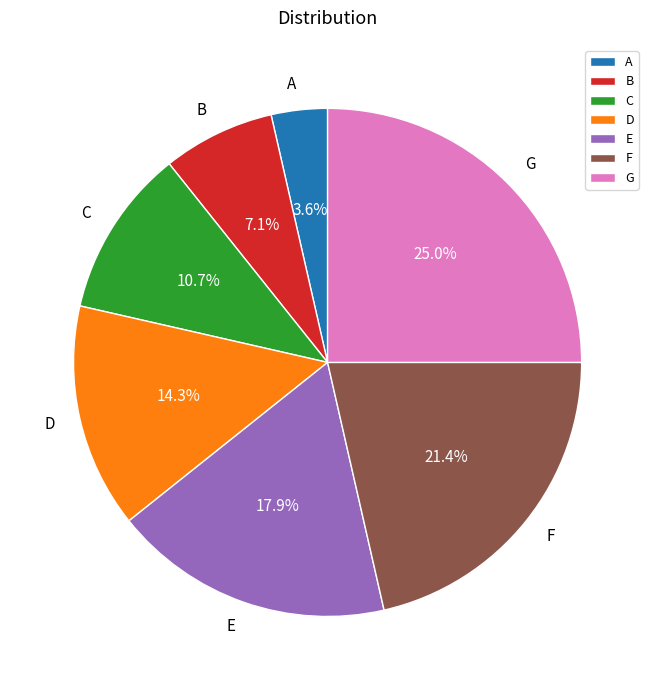

Count the number of slices in the pie.

7